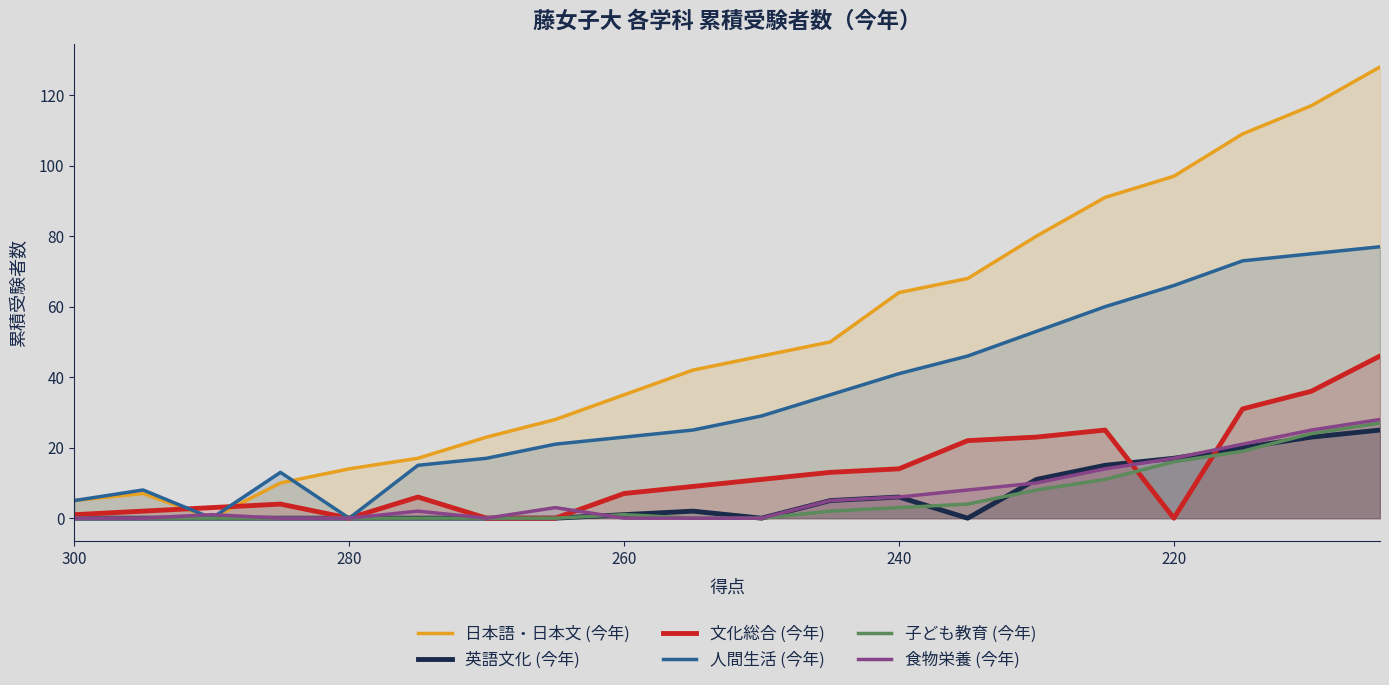

Count the number of data series in this chart.

6